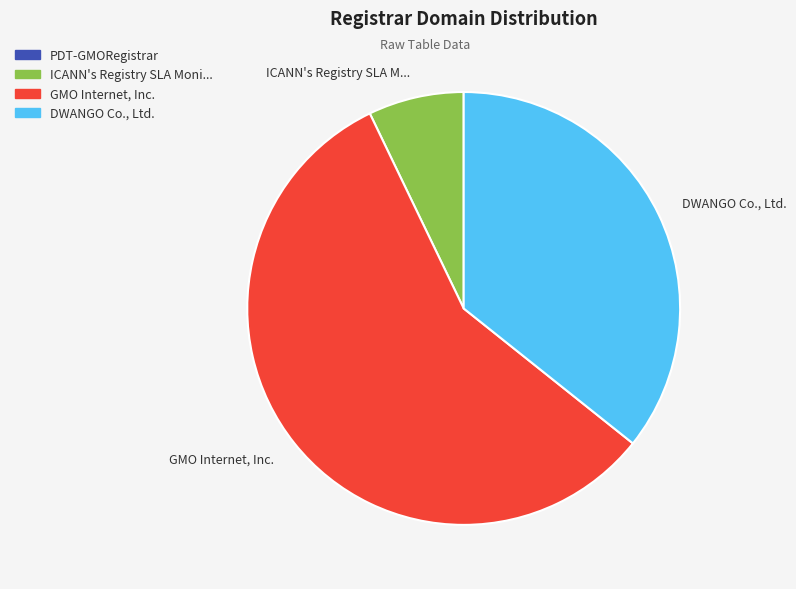

How many segments does this pie chart have?

3